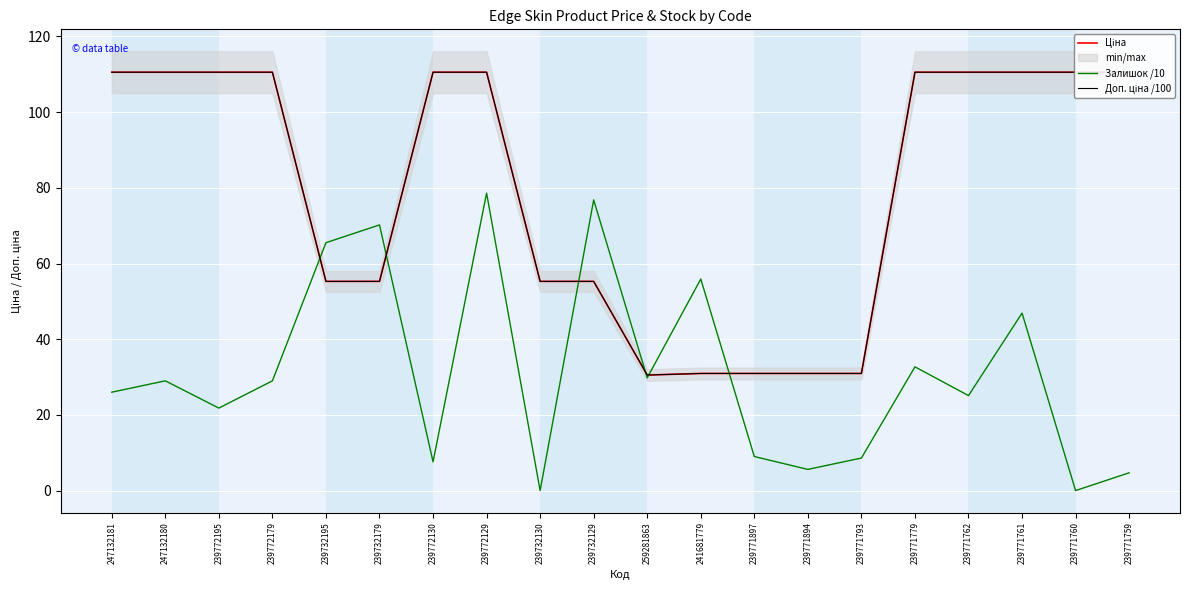

How many times do Доп. ціна /100 and Залишок /10 cross each other?

6